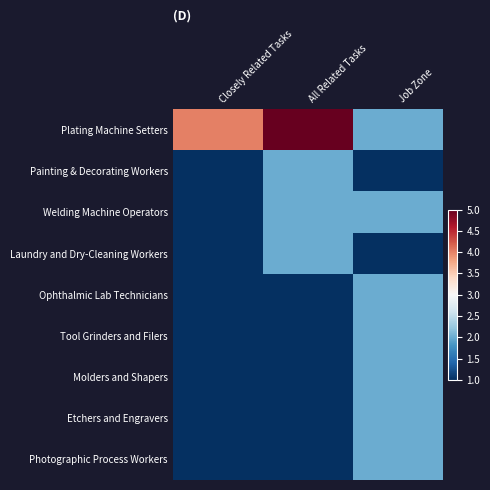

What is the difference between the highest and lowest values at All Related Tasks?

4